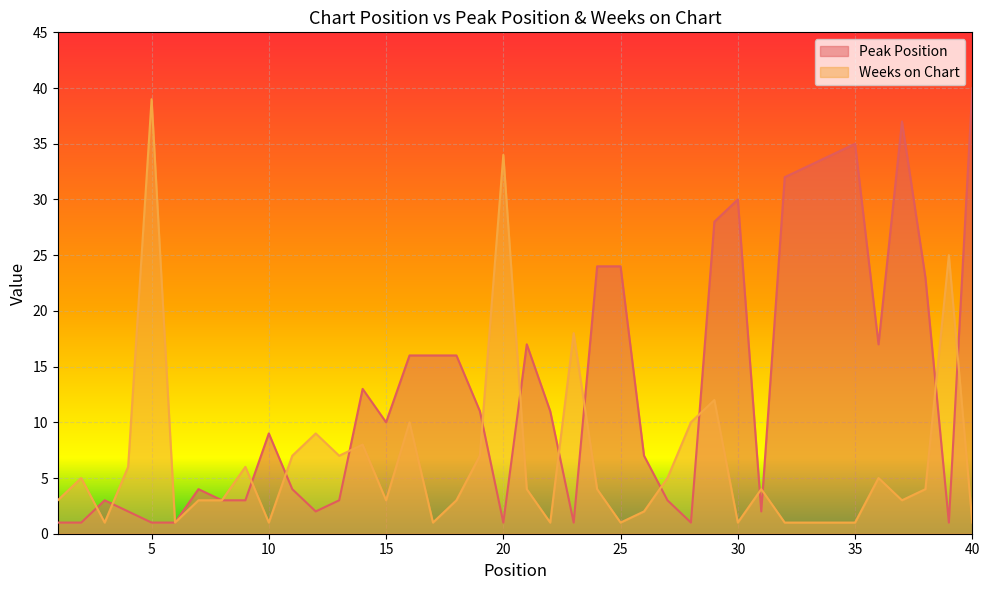

Which series has the widest spread of values?

Peak Position